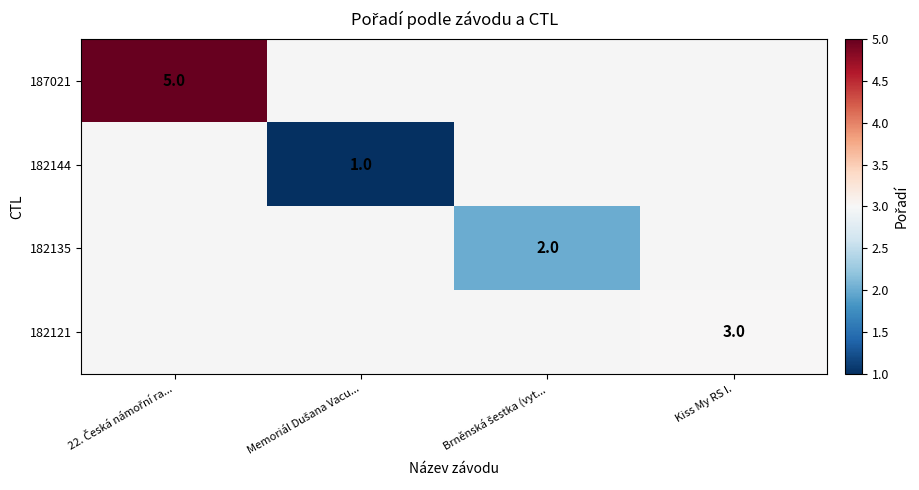

True or false: 182121 has a value of 2 at Kiss My RS I..

False